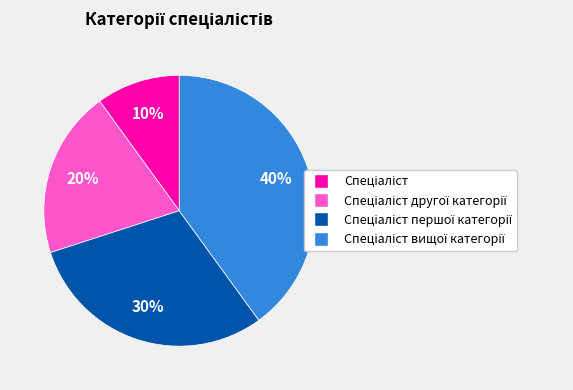

How many slices are in this pie chart?

4